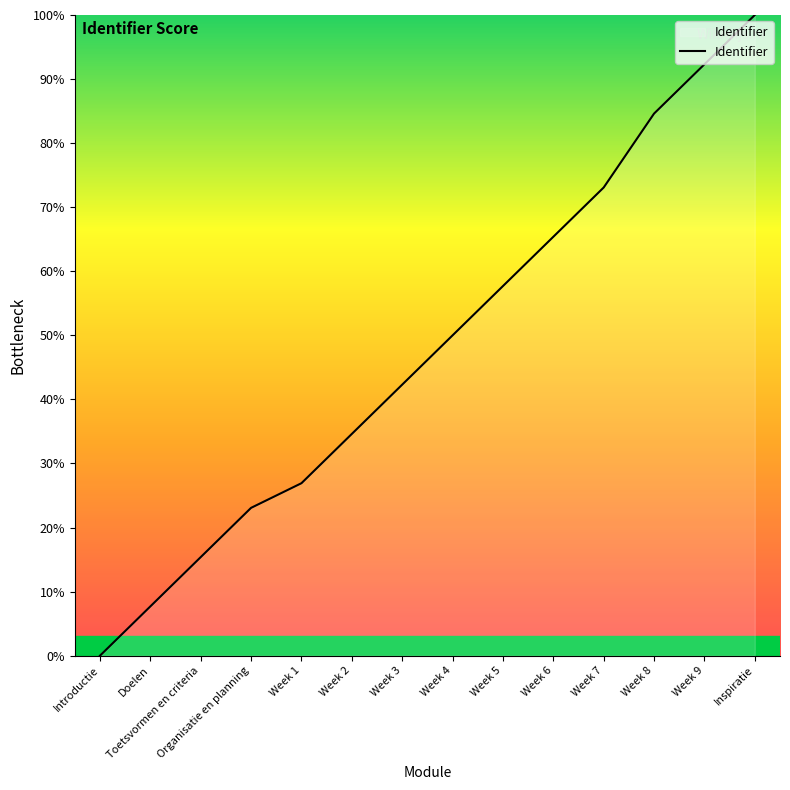

The value at Introductie is -55.2. True or false?

False